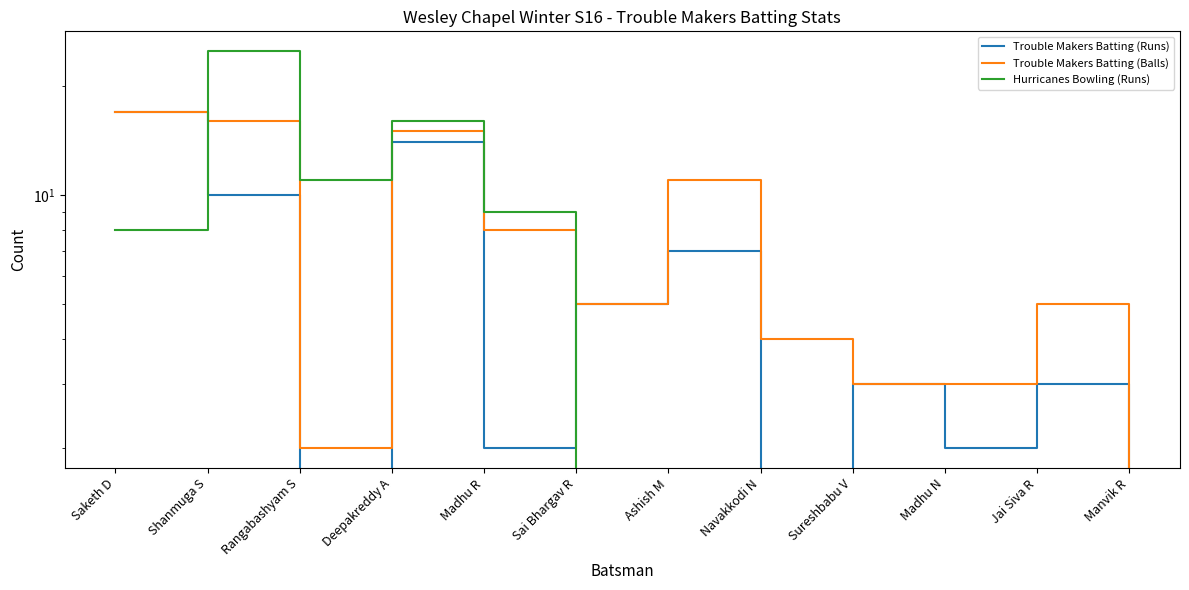

What is the total value across all series at Sureshbabu V?

6